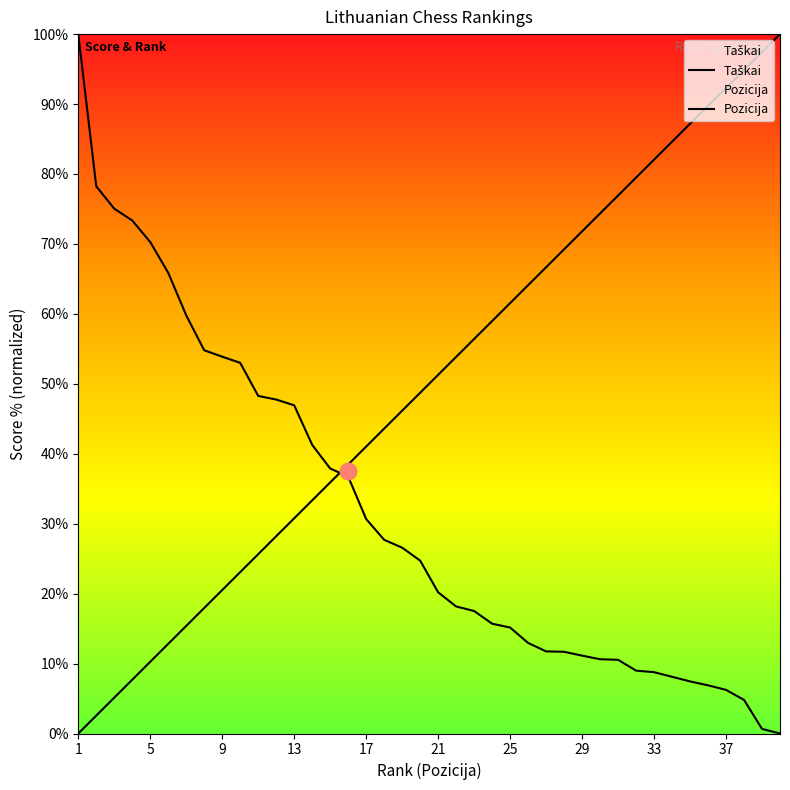

Which has a higher value, 12 or 14?

12